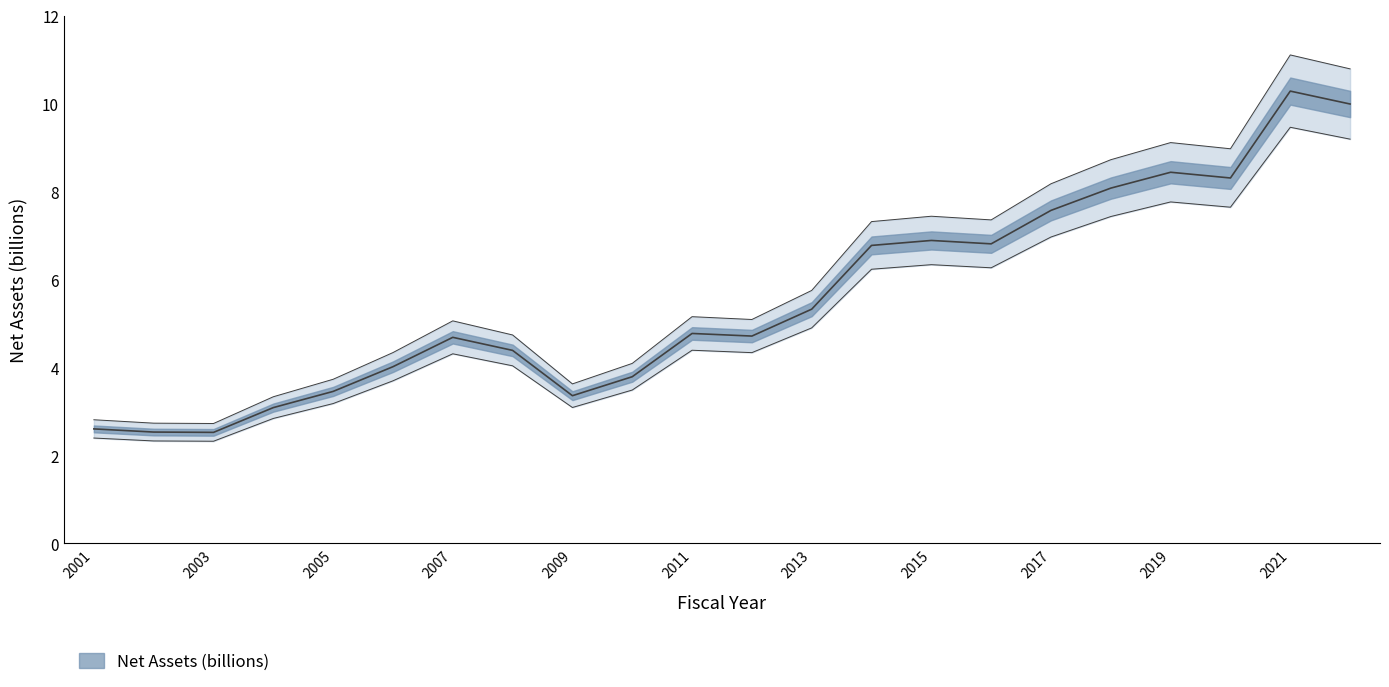

What is the value of the 22nd point from the left?

9.2